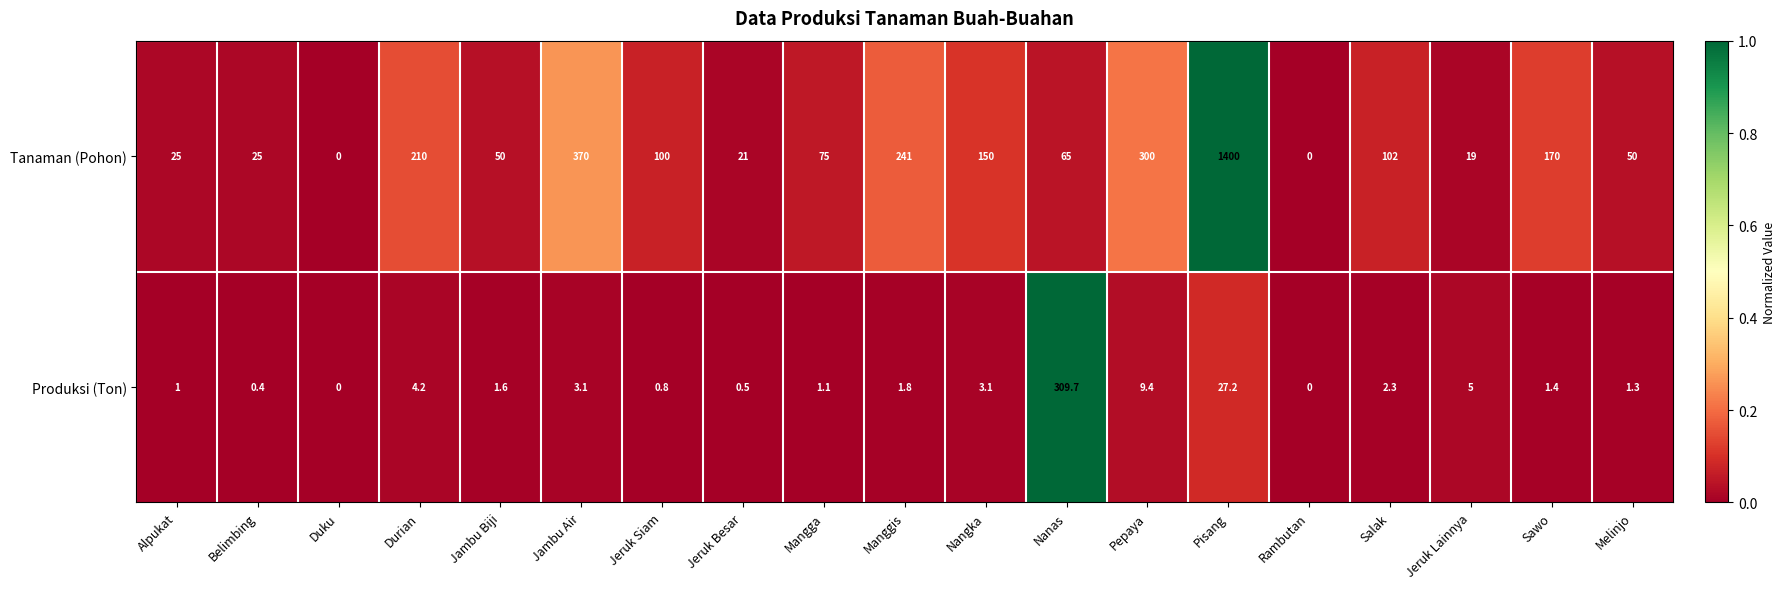

How many positive values does the Produksi (Ton) series have?

17